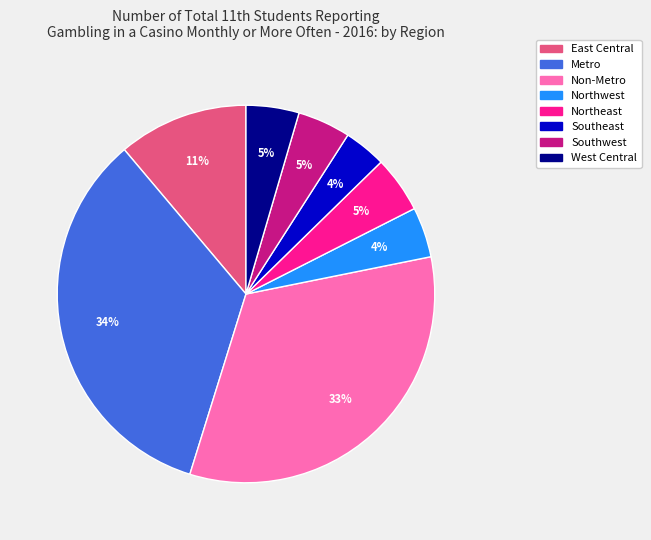

Which slice is the largest?

Metro